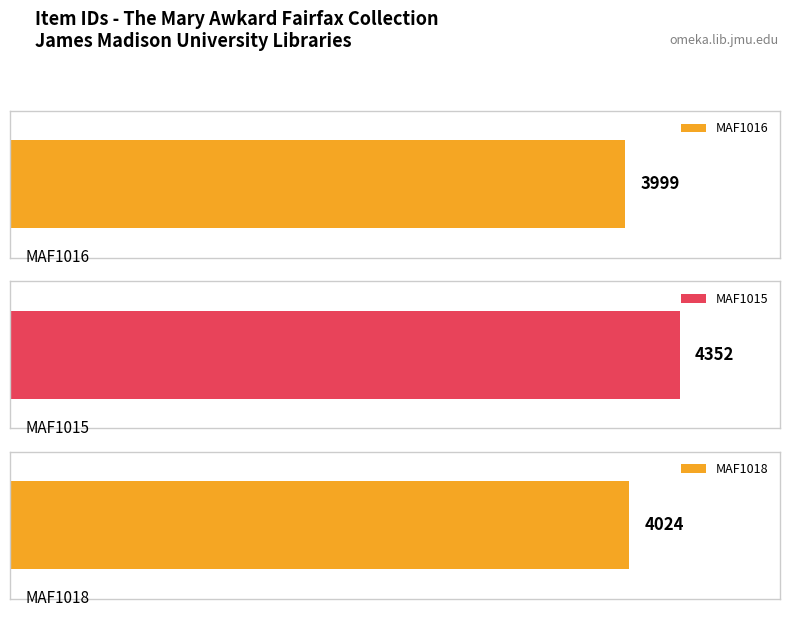

What is the label of the 1st bar from the right?

MAF1018